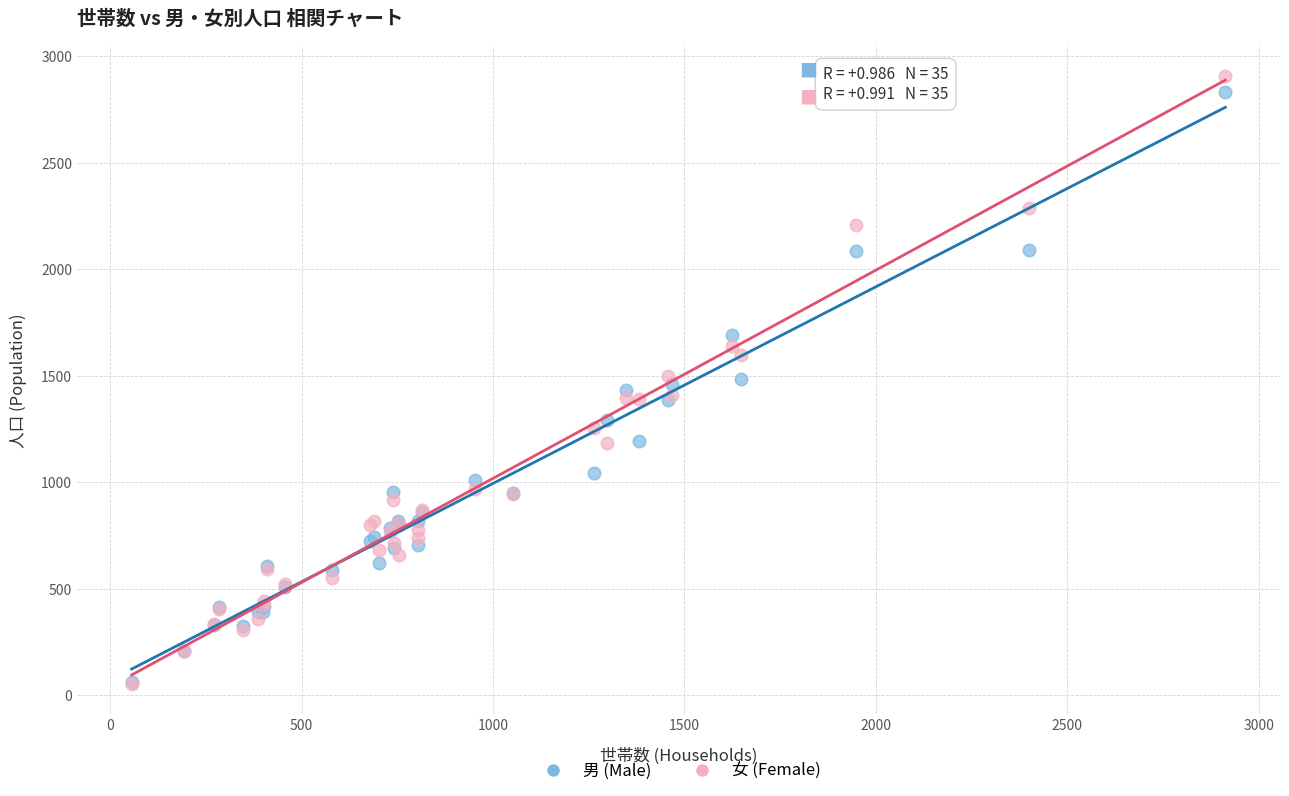

What are all the series names shown in the legend?

男 (Male), 女 (Female)